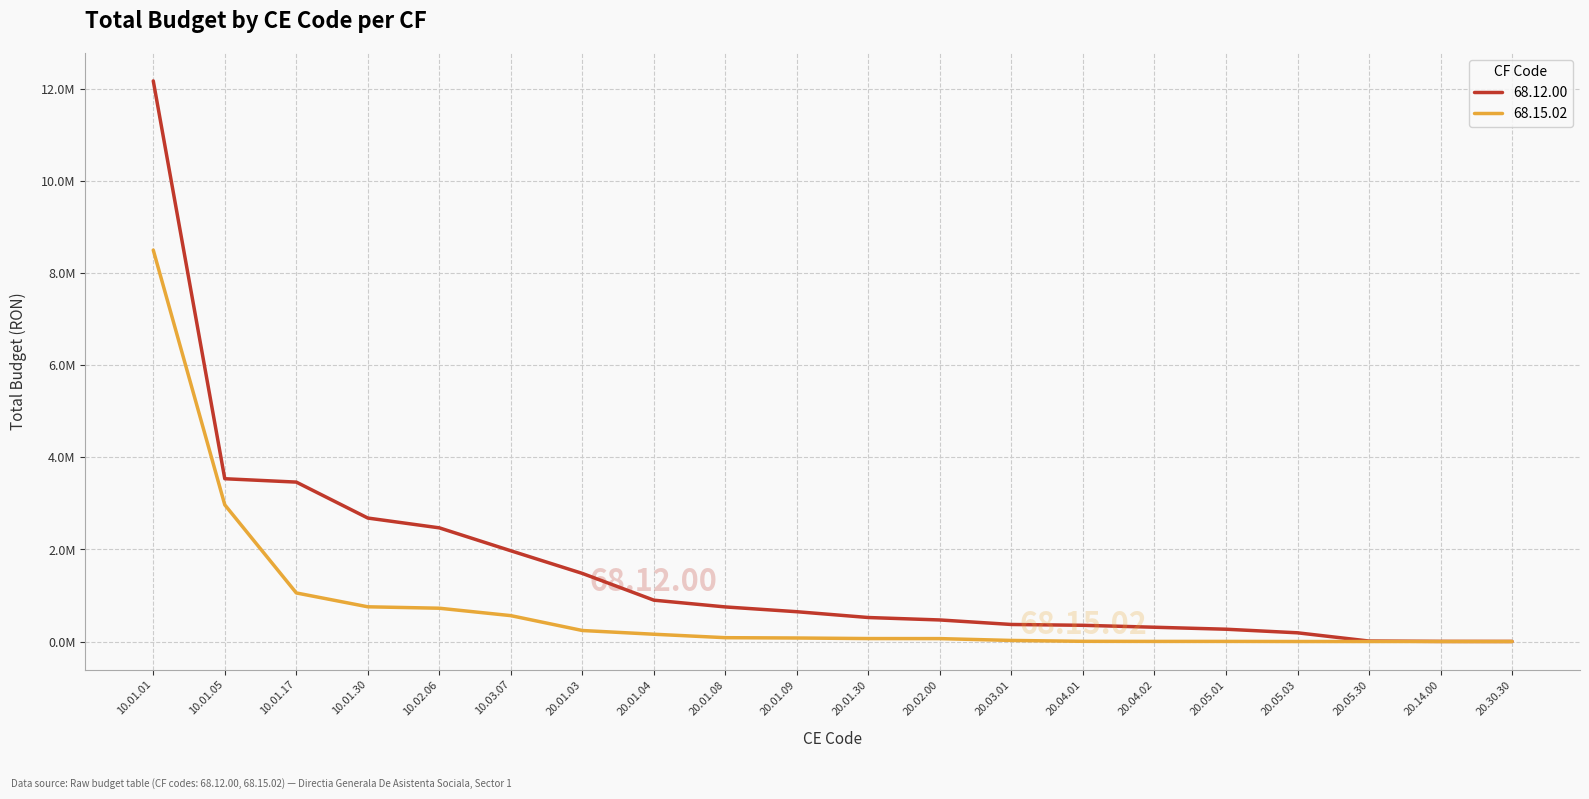

What are all the series names shown in the legend?

68.12.00, 68.15.02